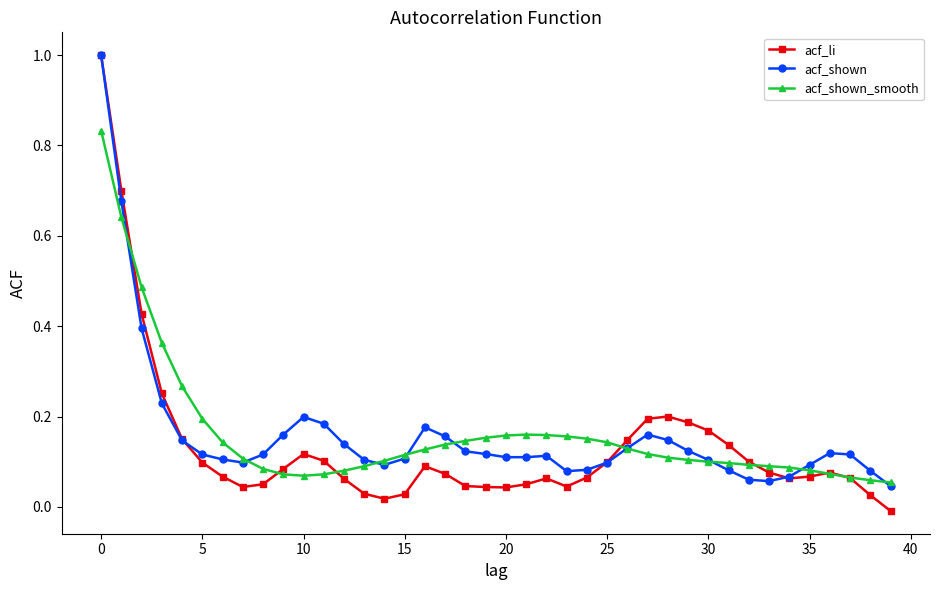

True or false: acf_li has more than 2 points higher than both neighbors.

True